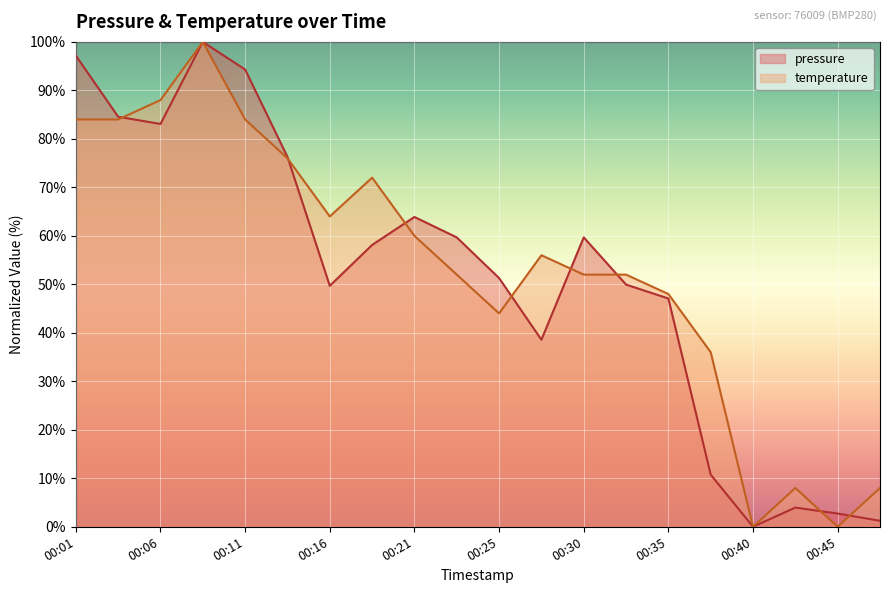

What is the sum of all temperature values?

1068.0